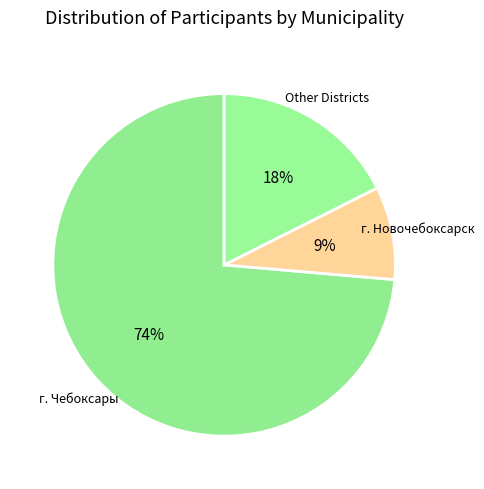

Do г. Новочебоксарск and Other Districts together represent more than half of the pie?

No